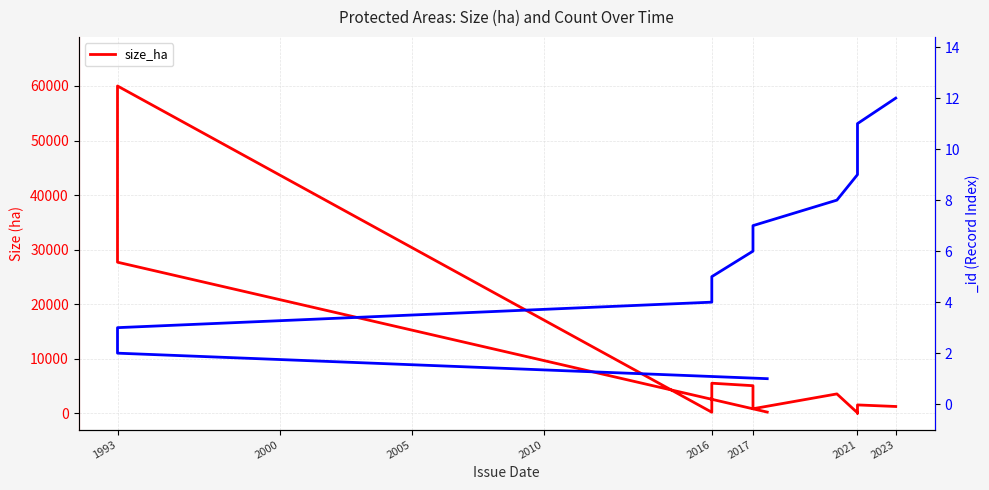

How many data points are above 1539?

5